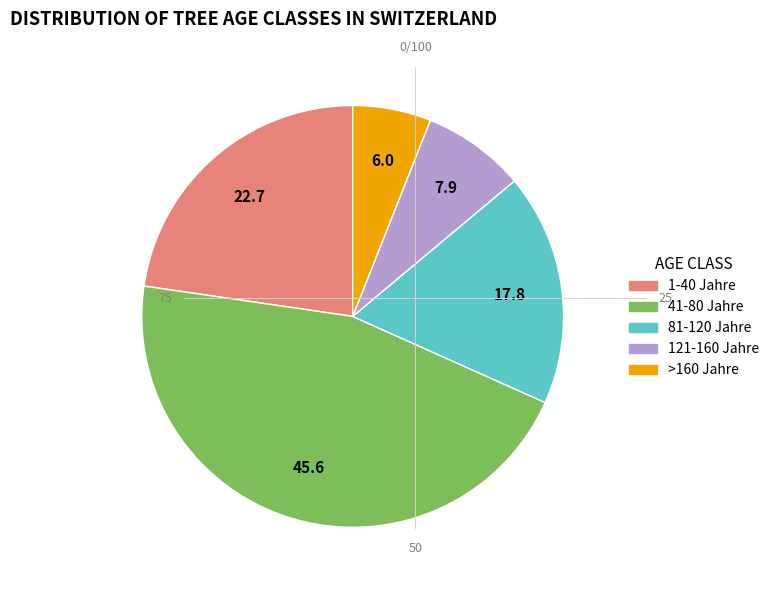

Is the sum of >160 Jahre and 81-120 Jahre greater than half?

No